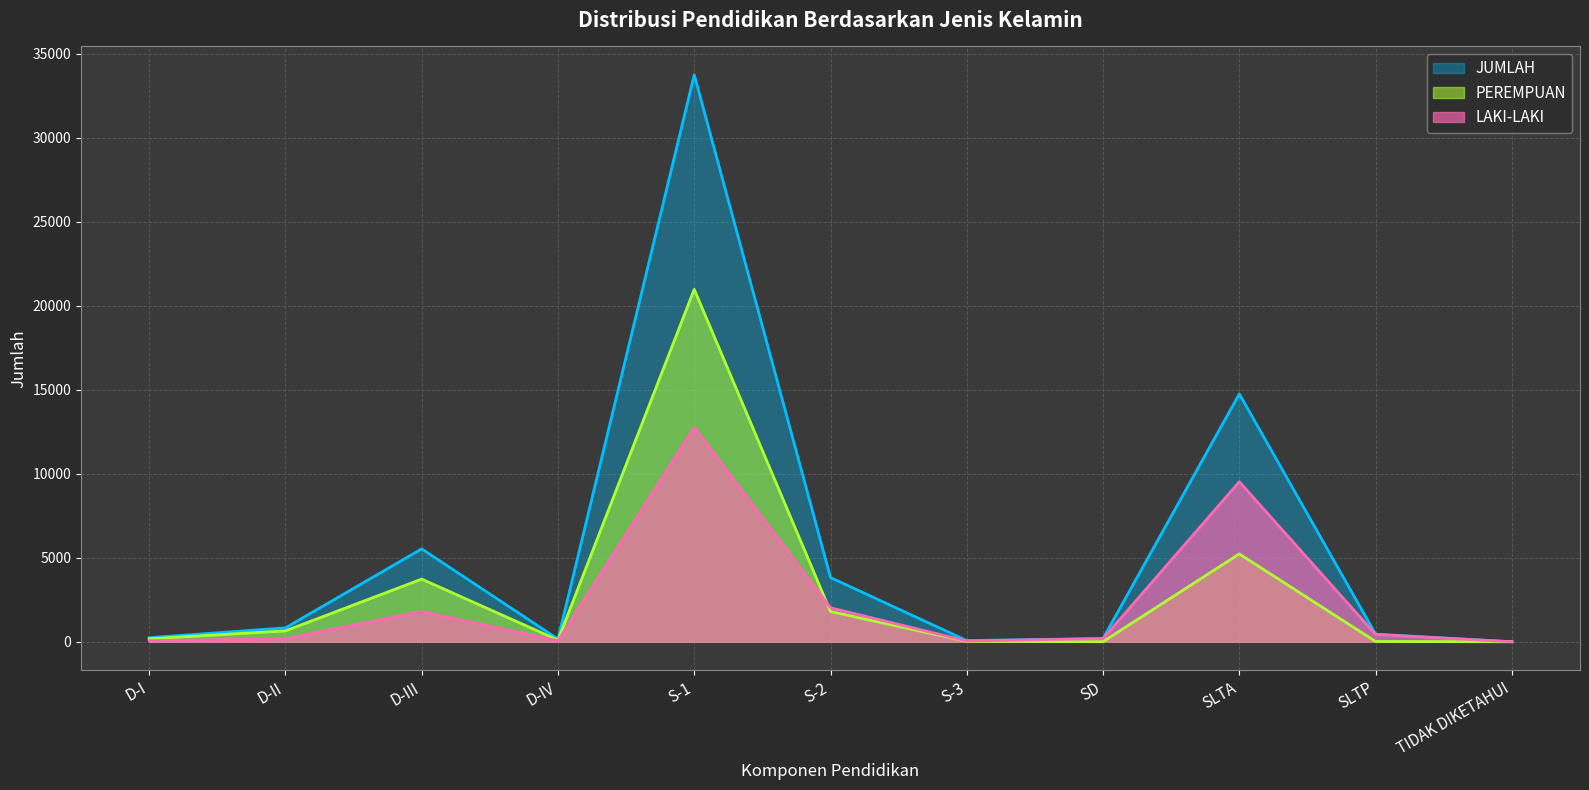

True or false: JUMLAH and PEREMPUAN cross at least once.

False